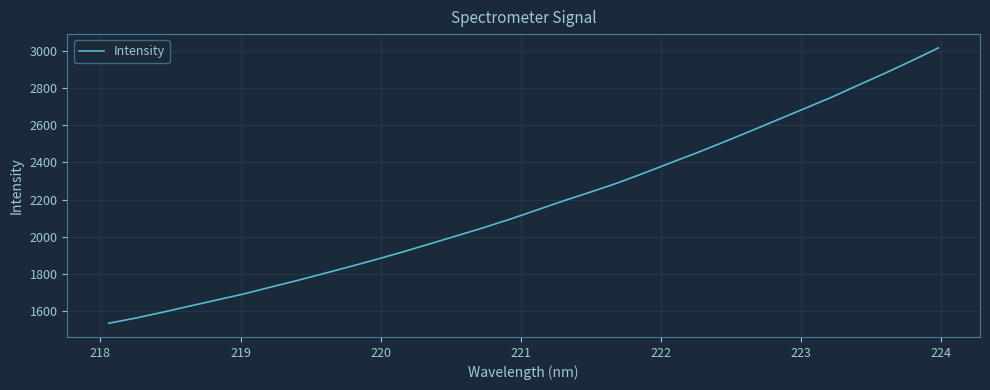

What is the minimum value shown in the chart?

1535.7